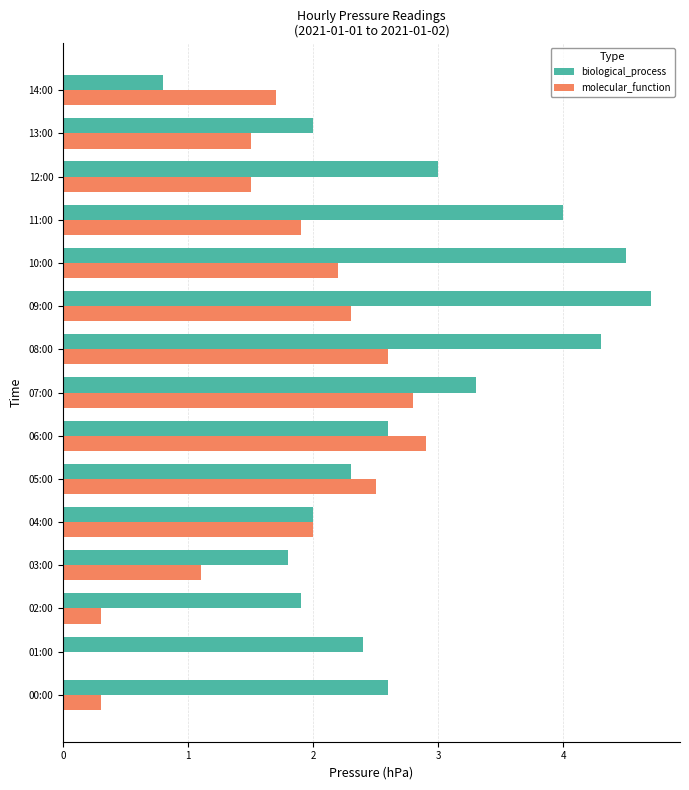

How many distinct data groups are displayed?

2